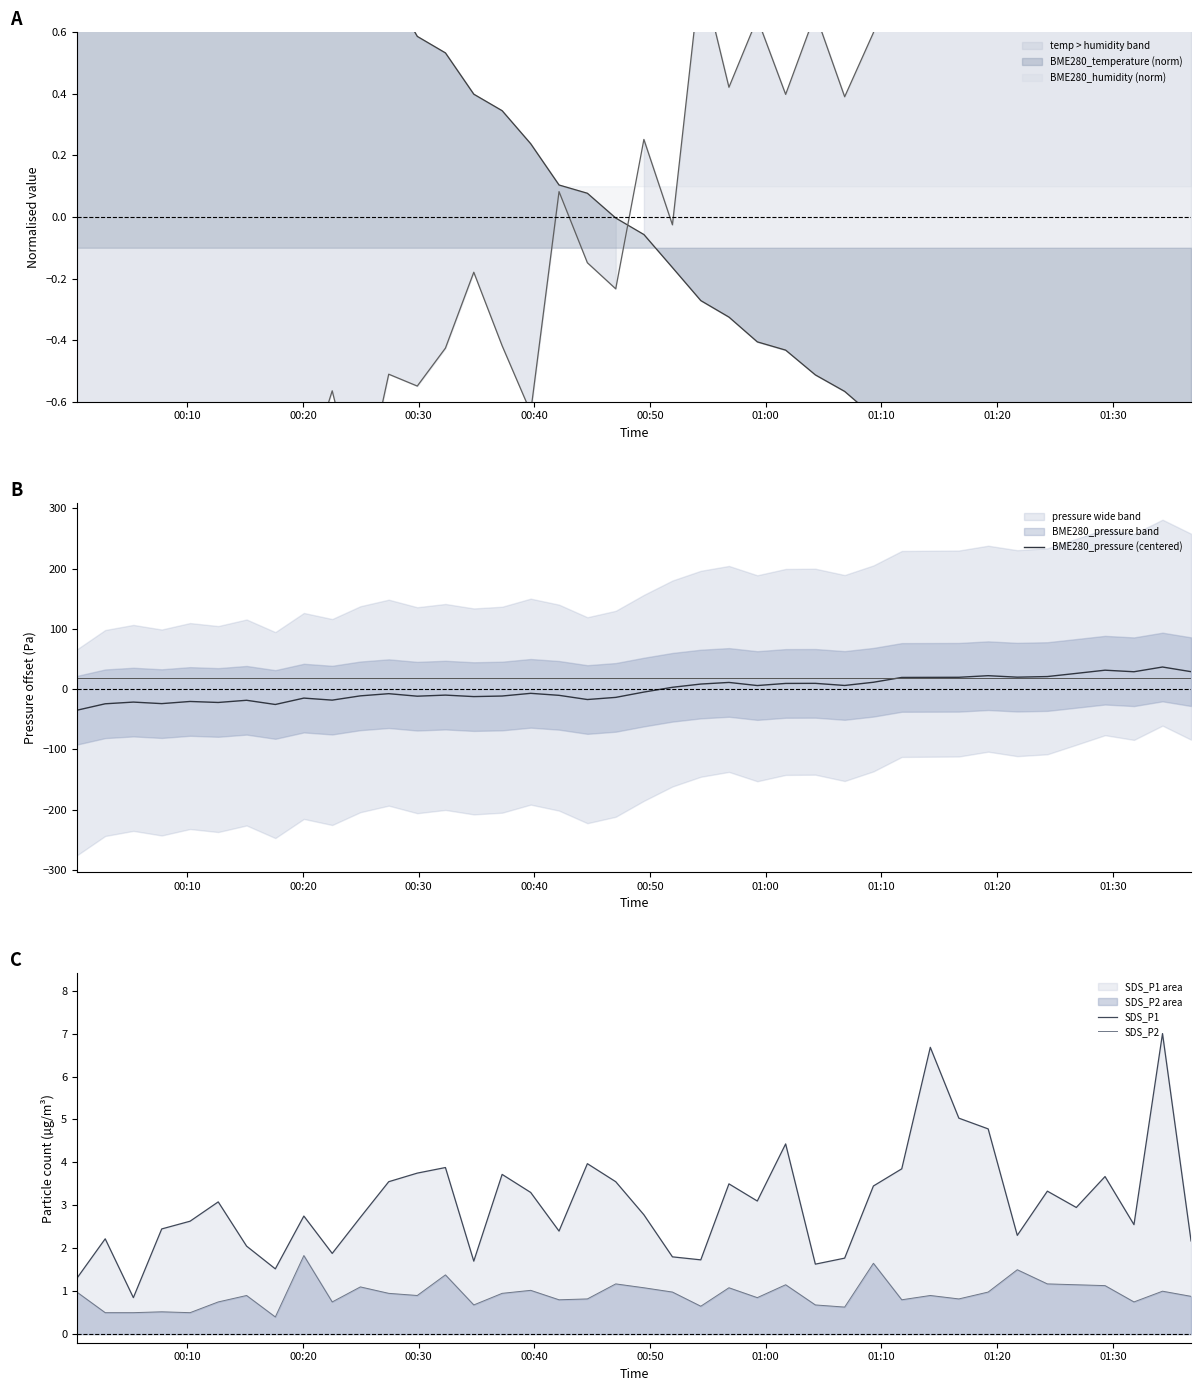

How many values in the SDS_P1 series exceed 2?

31